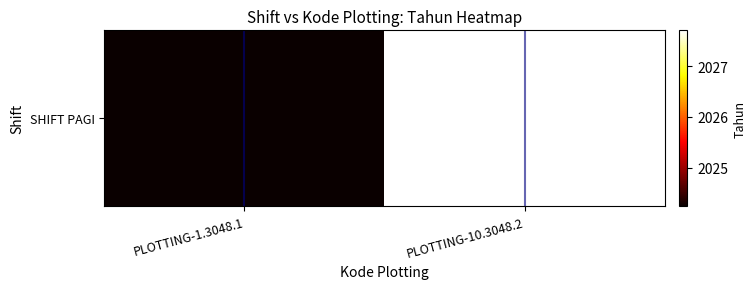

Where is the data nearest to the value 2025?

PLOTTING-1.3048.1